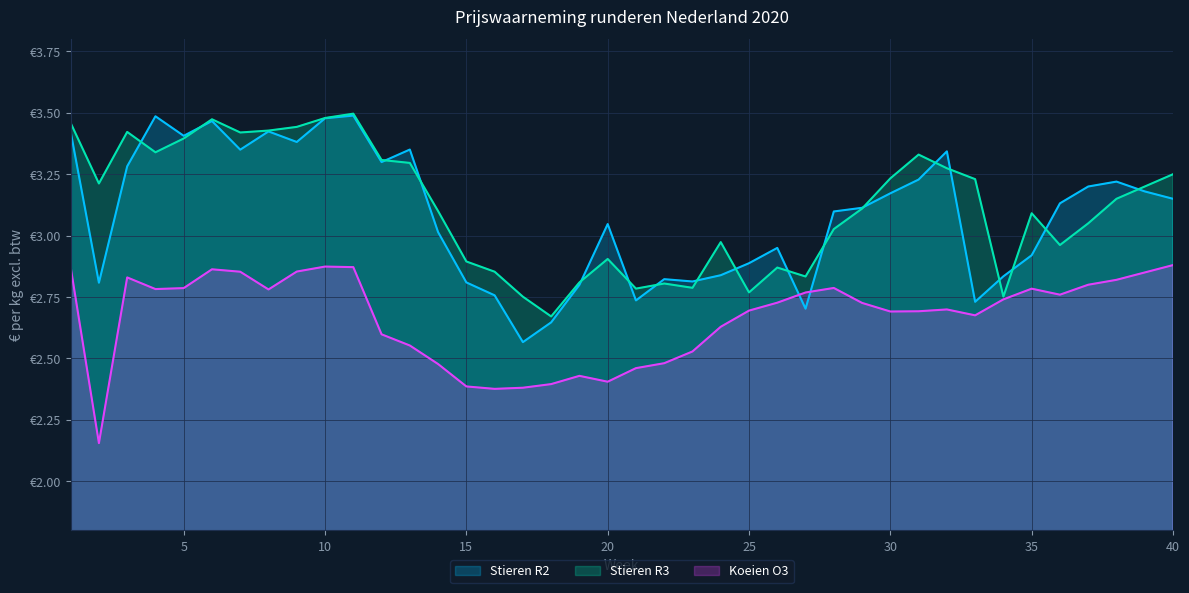

What are all the series names shown in the legend?

Stieren R2, Stieren R3, Koeien O3